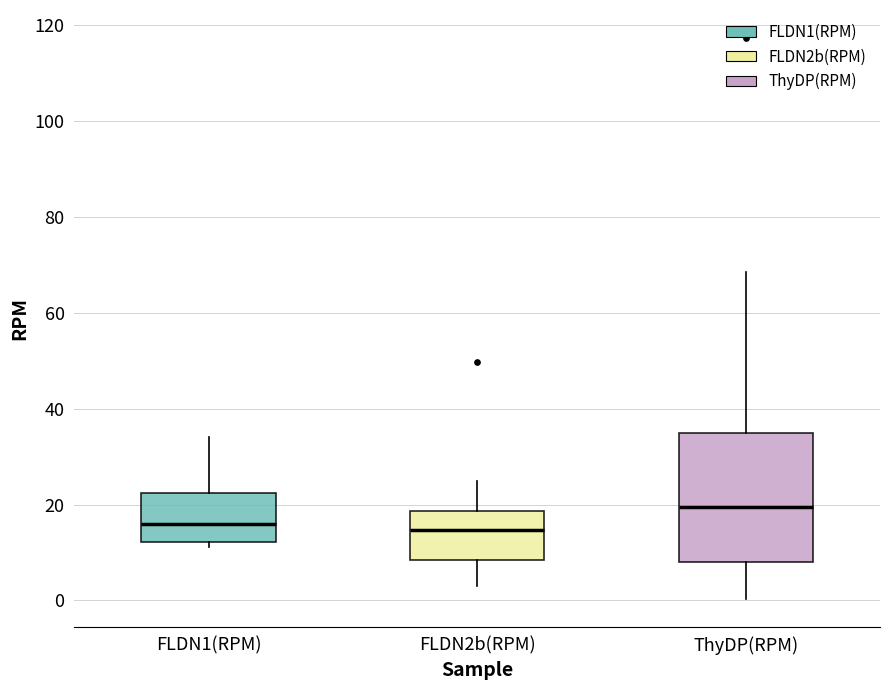

Reading left to right, read every box against the y-axis: the position of its median line, the range the box covers, and the ends of its whiskers. The values are not printed on the chart, so give them approximately, as read against the axis.

FLDN1(RPM): median 16, box 12 to 22, whiskers 12 (just below the box's lower edge) to 34
FLDN2b(RPM): median 14, box 8 to 18, whiskers 4 to 24
ThyDP(RPM): median 20, box 8 to 34, whiskers 0 to 68